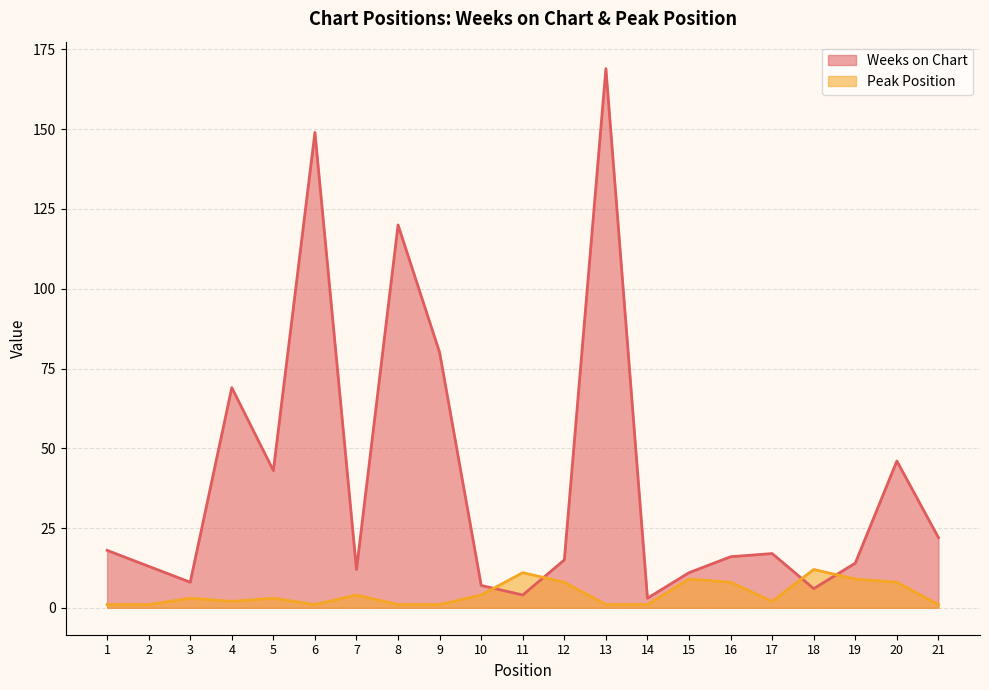

The value of Peak Position at 15 is 9. True or false?

True